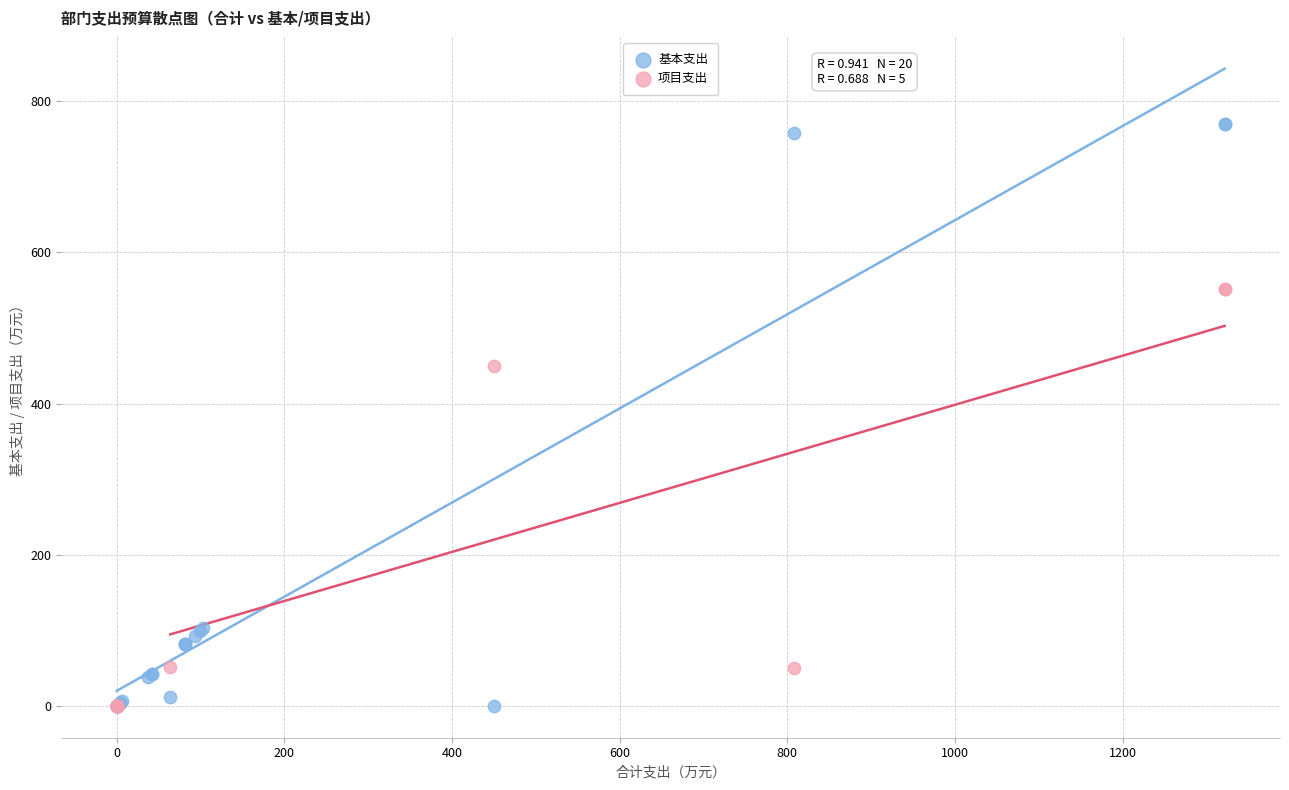

Which series reaches the maximum Y coordinate?

基本支出